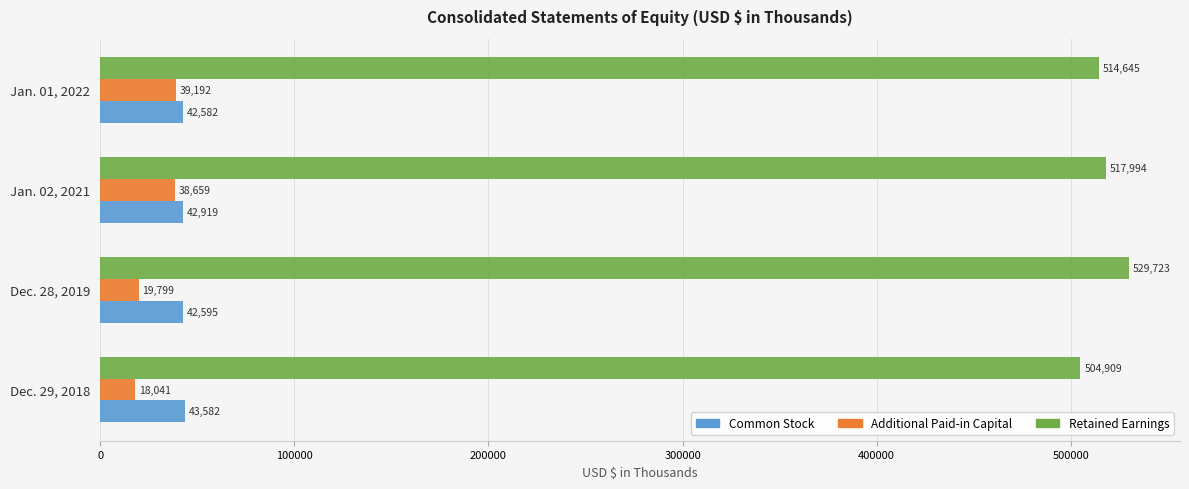

Which series has the largest range (max minus min)?

Retained Earnings